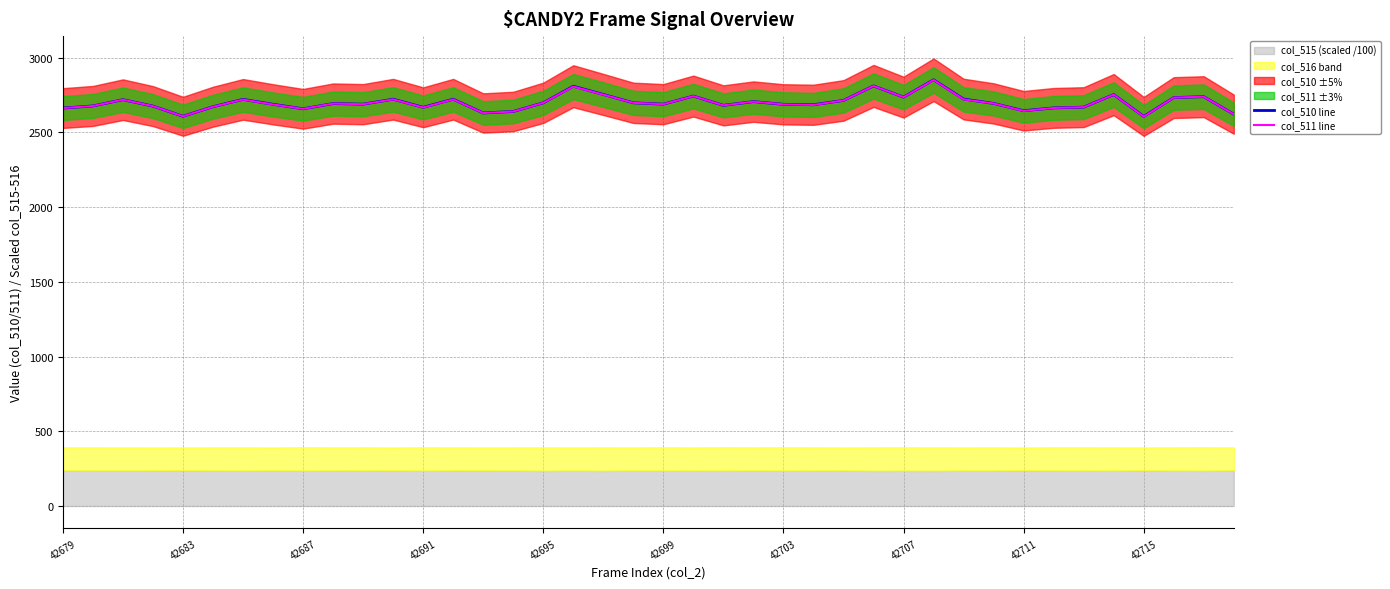

True or false: col_511 line and col_510 line cross at least once.

False